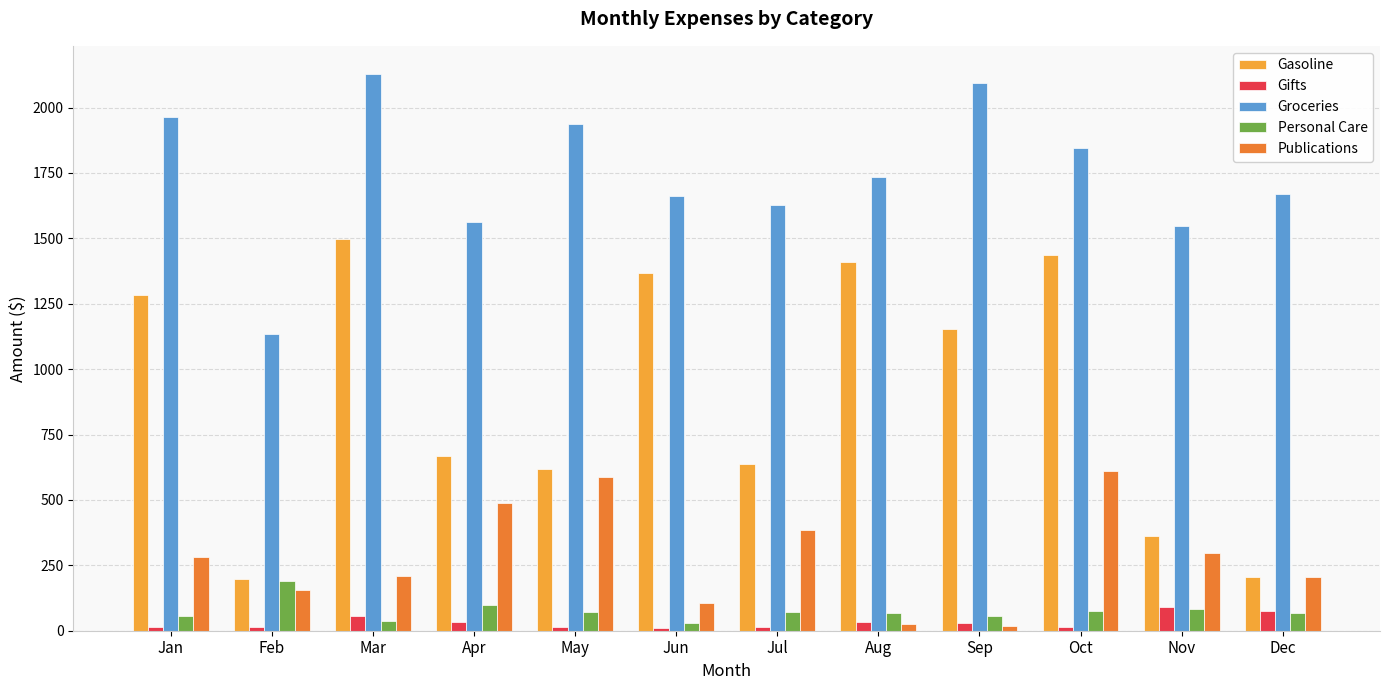

Where is Groceries nearest to the value 1631?

Jul